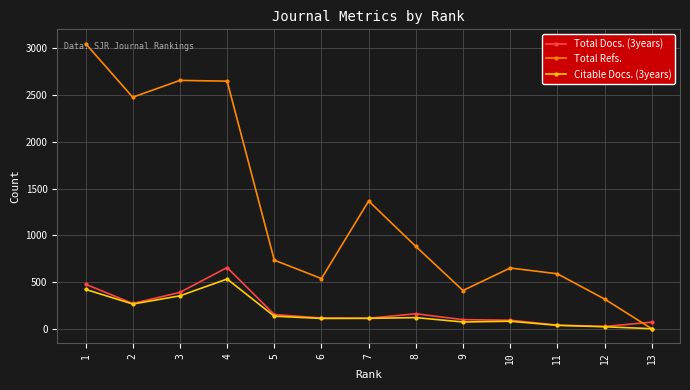

Does the chart have visible grid lines?

Yes